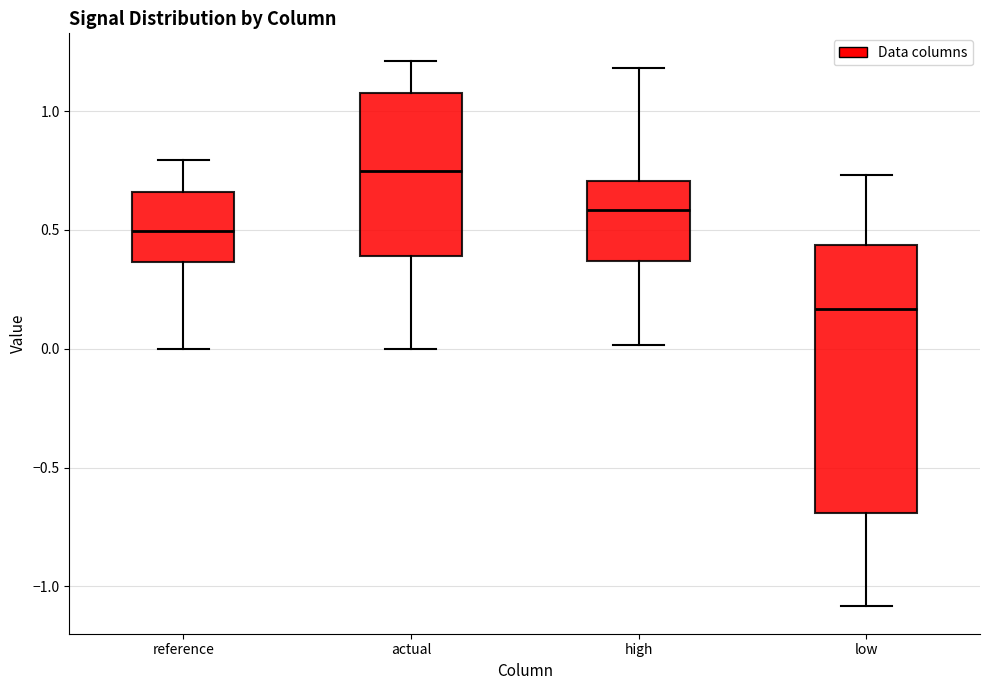

Reading left to right, read every box against the y-axis: the position of its median line, the range the box covers, and the ends of its whiskers. The values are not printed on the chart, so give them approximately, as read against the axis.

reference: median 0.50, box 0.35 to 0.65, whiskers 0.00 to 0.80
actual: median 0.75, box 0.40 to 1.10, whiskers 0.00 to 1.20
high: median 0.60, box 0.35 to 0.70, whiskers 0.00 to 1.20
low: median 0.15, box -0.70 to 0.45, whiskers -1.10 to 0.75